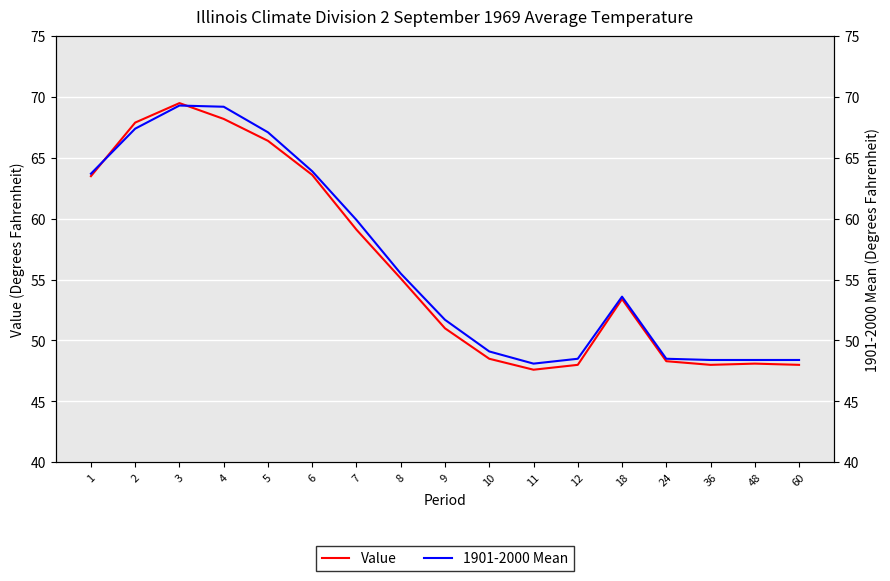

What are all the series names shown in the legend?

Value, 1901-2000 Mean